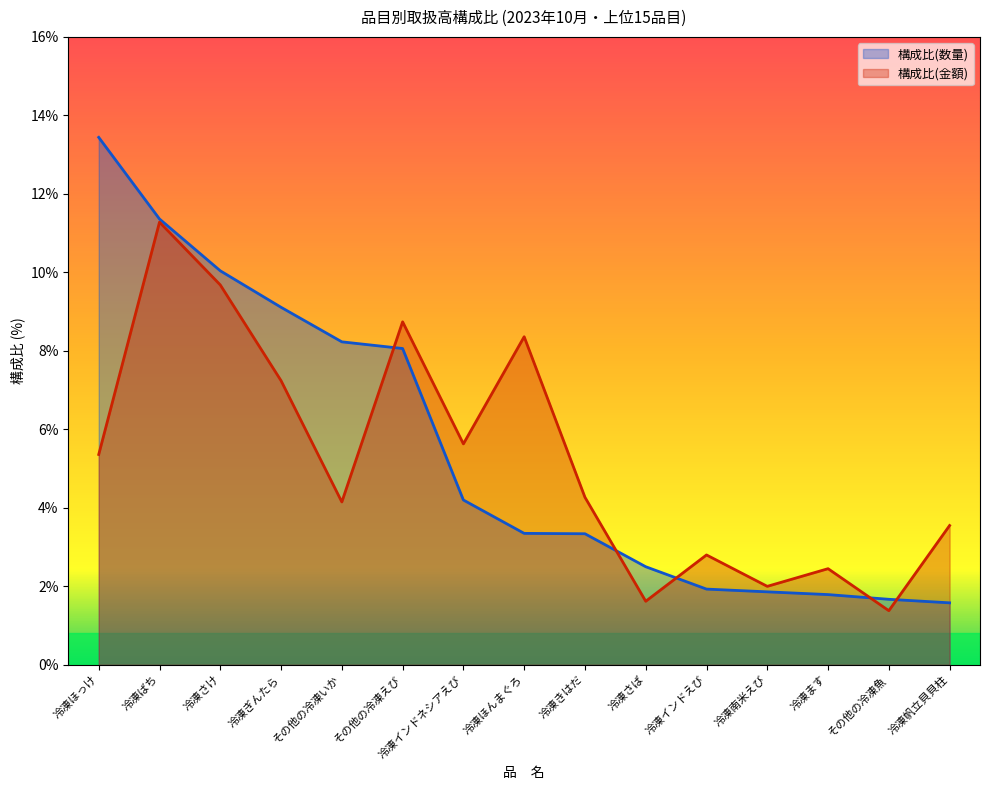

Where do 構成比(数量) and 構成比(金額) first cross each other?

その他の冷凍いか and その他の冷凍えび